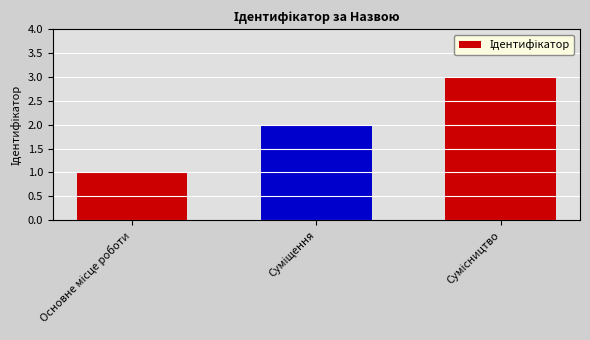

What is the greatest value displayed?

3